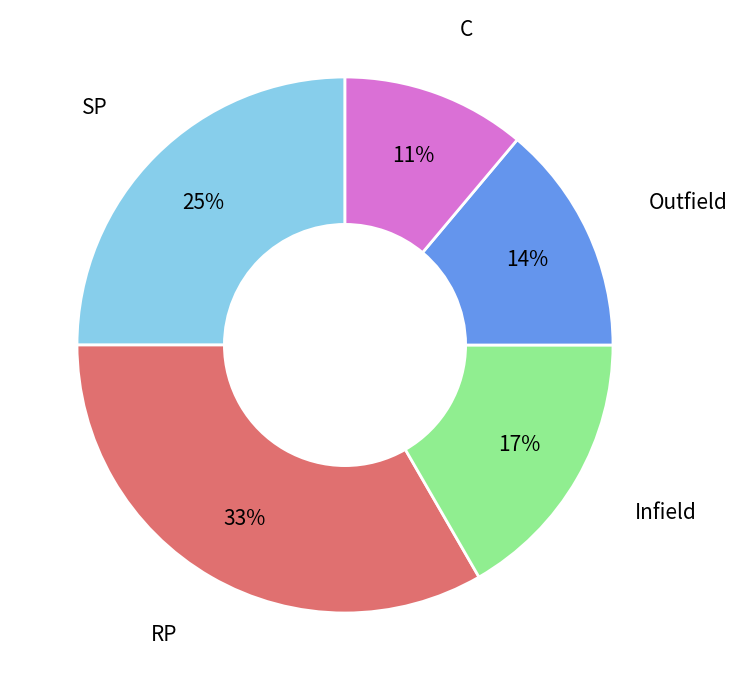

To the nearest percent, what is the difference between the largest and smallest slice percentages?

22%